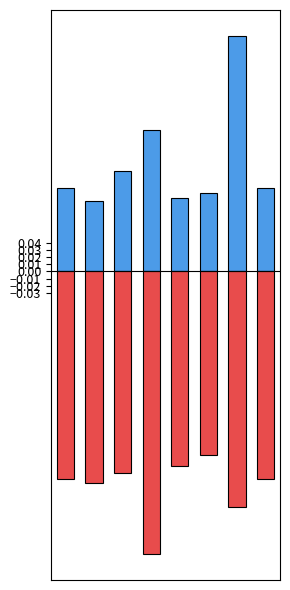

Which has a higher value, 3 or 2?

3